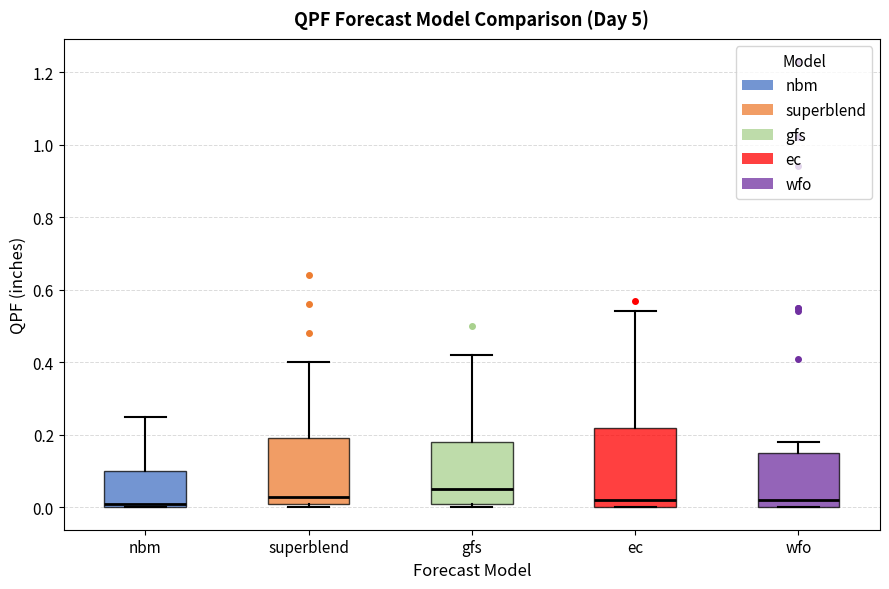

Where is the upper edge of the box for ec on the y-axis? The values are not printed on the chart, so give them approximately, as read against the axis.

0.22